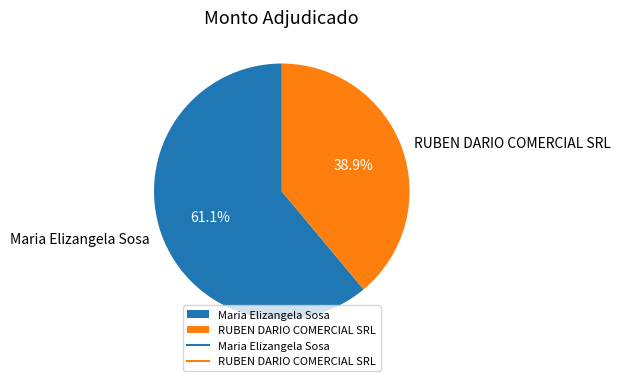

To the nearest percent, what percentage of the pie is RUBEN DARIO COMERCIAL SRL?

39%